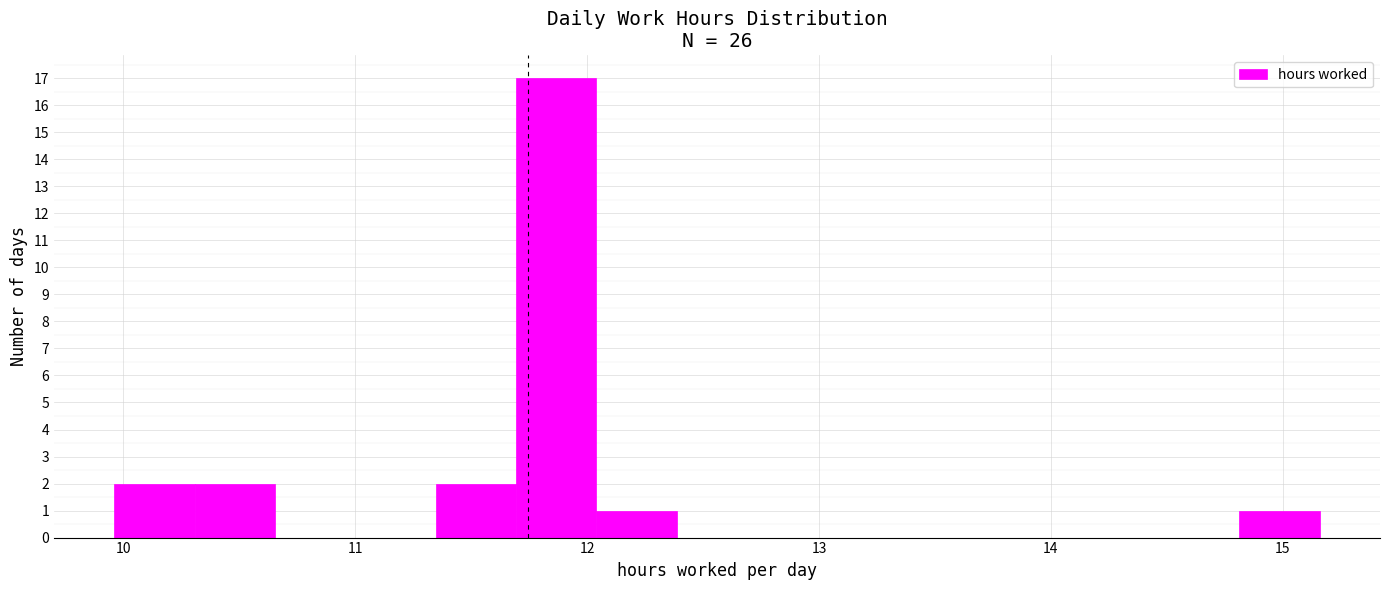

Around what value on the x-axis is the tallest bar? Give the approximate position of its centre, as read against the axis.

11.9